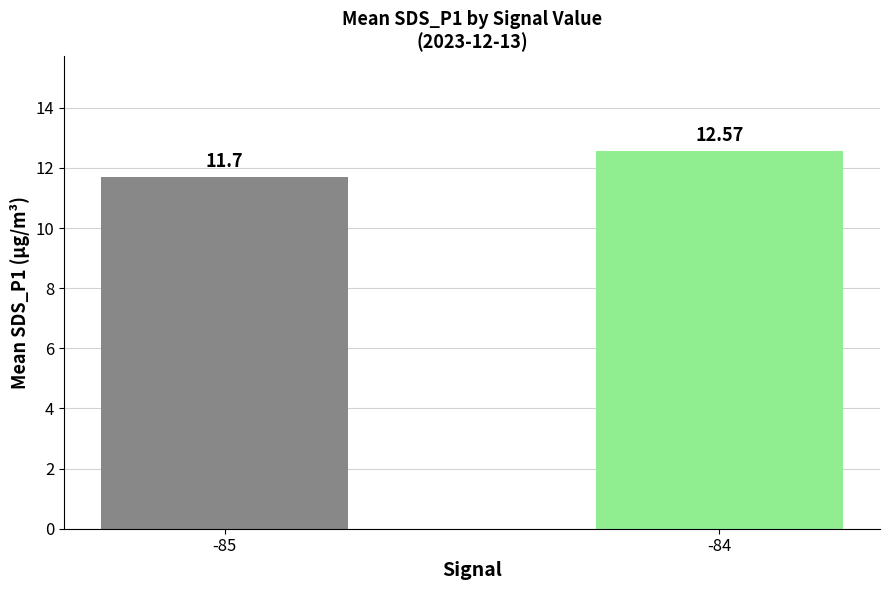

What is the sum of all values?

24.3